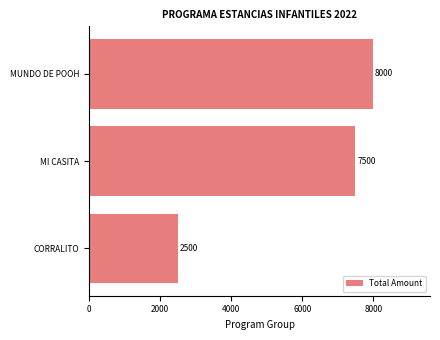

The value at MUNDO DE POOH is 8000. True or false?

True